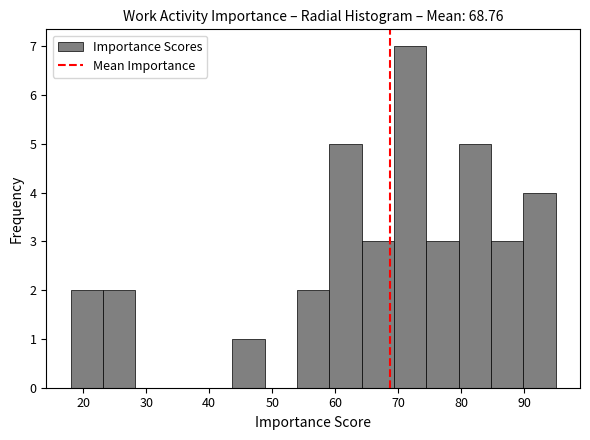

Reading left to right, transcribe this chart: for each bar, give the range it covers on the x-axis and its height. Neither the bar edges nor the heights are printed on the chart, so give them approximately, as read against the axes.

18 to 23: 2
23 to 28: 2
28 to 33: 0
33 to 39: 0
39 to 44: 0
44 to 49: 1
49 to 54: 0
54 to 59: 2
59 to 64: 5
64 to 69: 3
69 to 74: 7
74 to 80: 3
80 to 85: 5
85 to 90: 3
90 to 95: 4